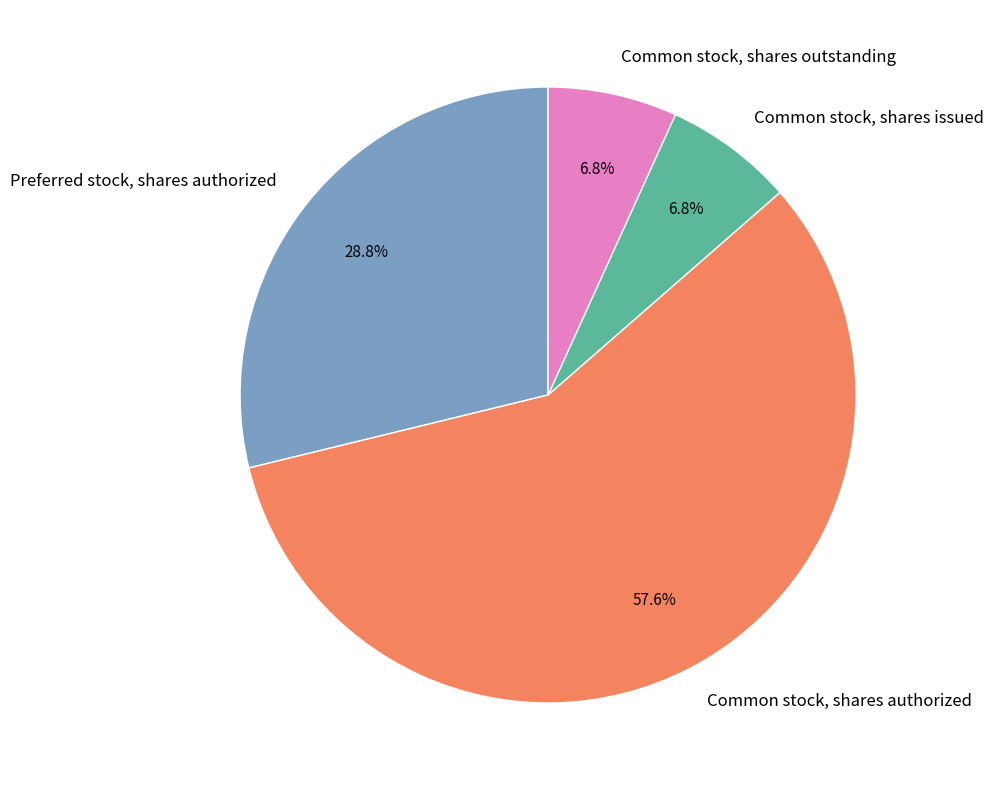

Which category accounts for the majority?

Common stock, shares authorized